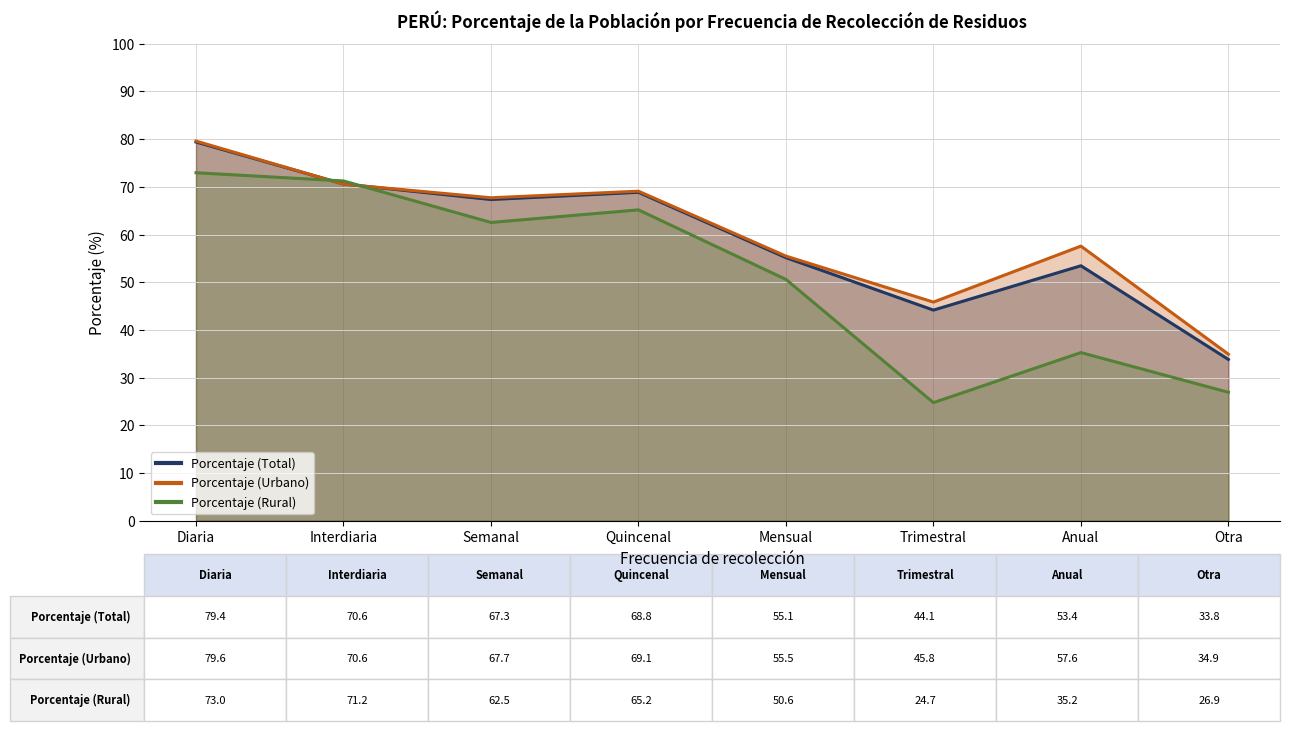

Which series changed the most between Anual and Otra?

Porcentaje (Urbano)